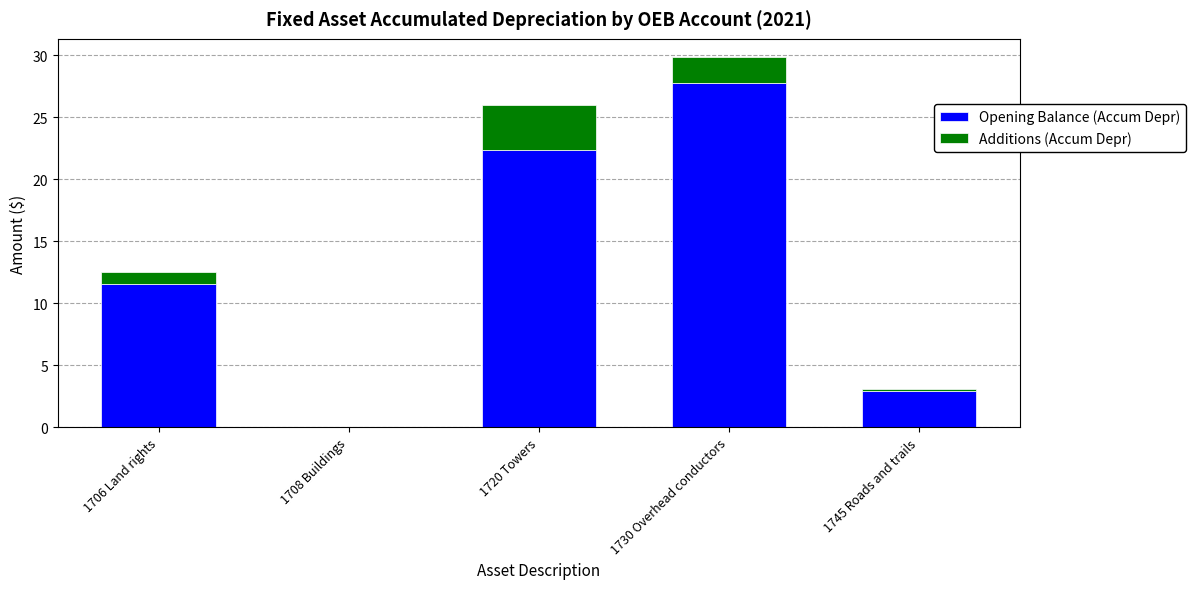

At which category is the sum across all series the highest?

1730 Overhead conductors